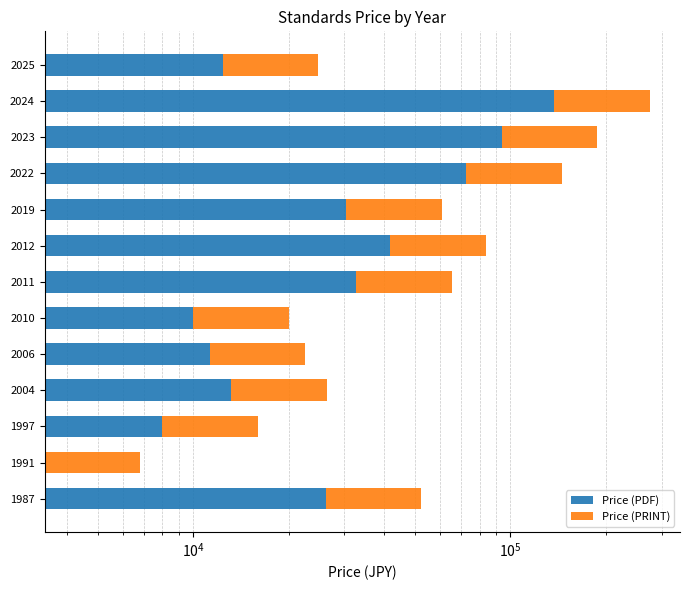

Count the number of data series in this chart.

2